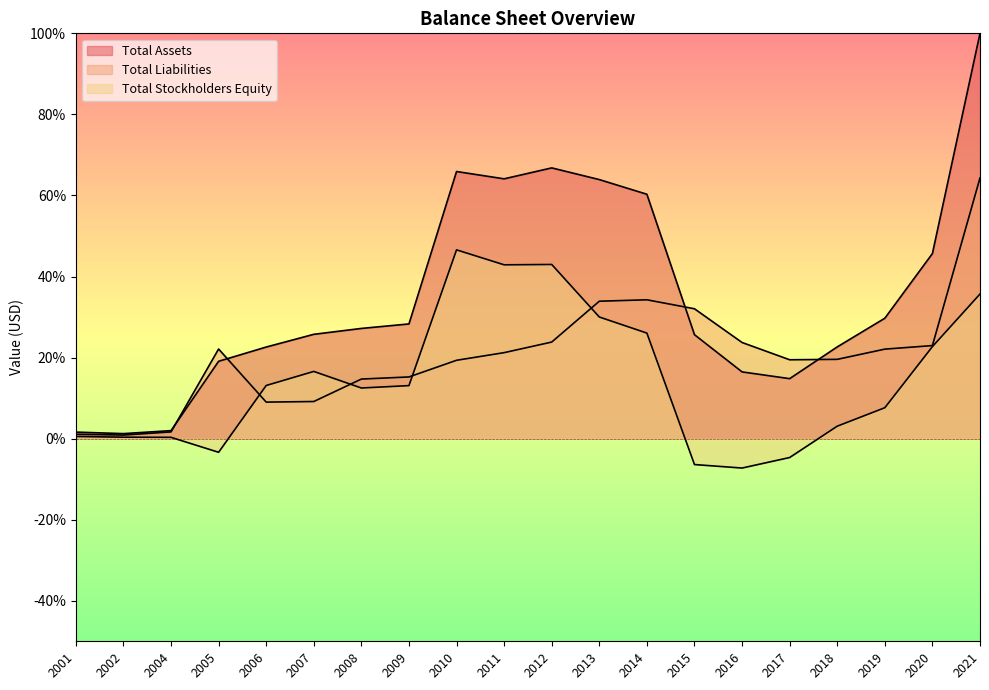

What is the sum of all Total Stockholders Equity values?

292.4